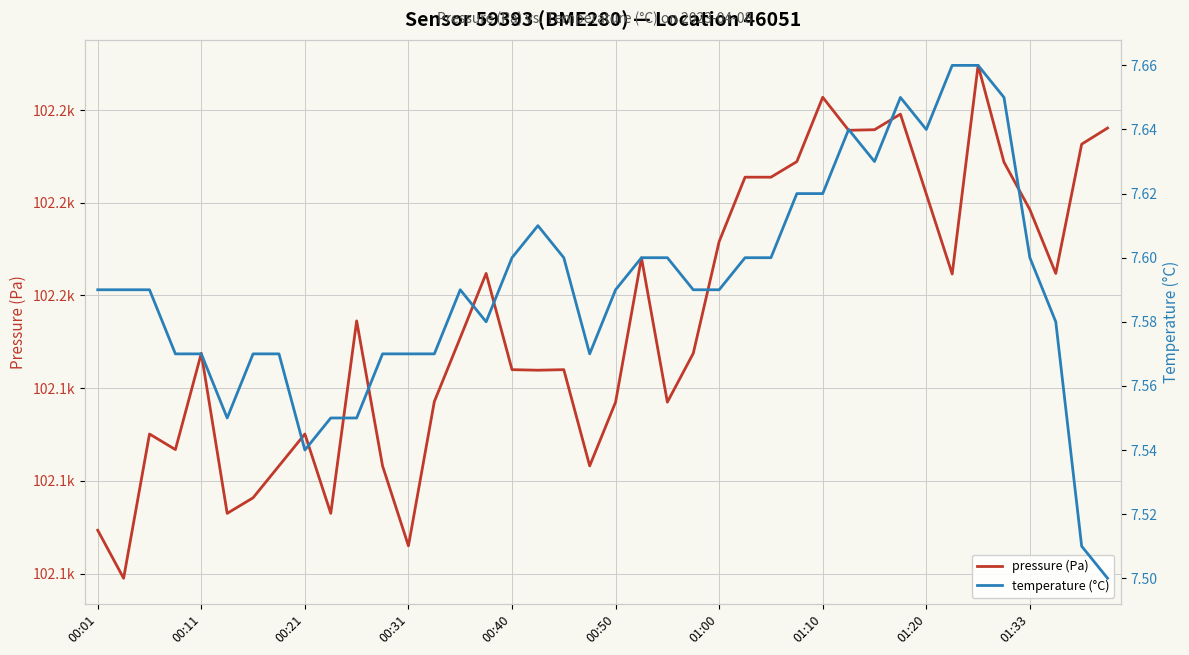

Does the chart have visible grid lines?

Yes